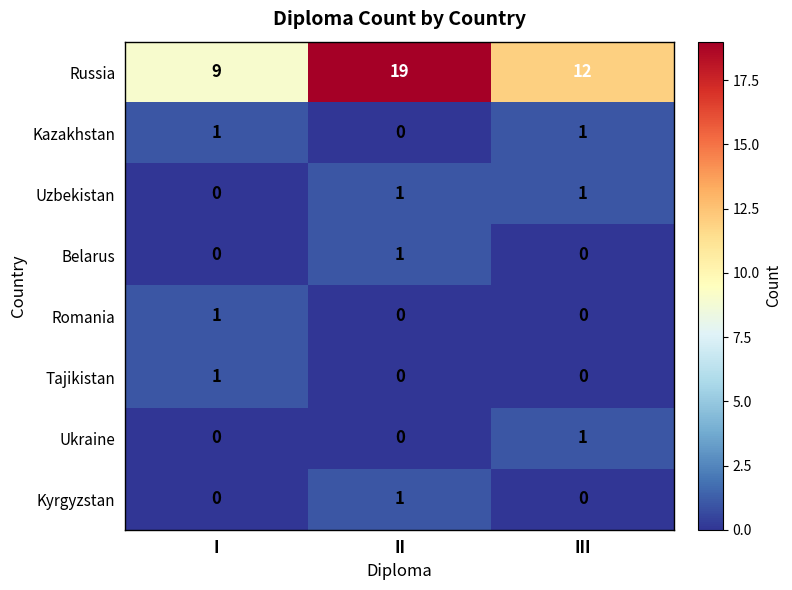

Reading left to right, extract all data points from this chart.

Russia: 9	19	12
Kazakhstan: 1	0	1
Uzbekistan: 0	1	1
Belarus: 0	1	0
Romania: 1	0	0
Tajikistan: 1	0	0
Ukraine: 0	0	1
Kyrgyzstan: 0	1	0